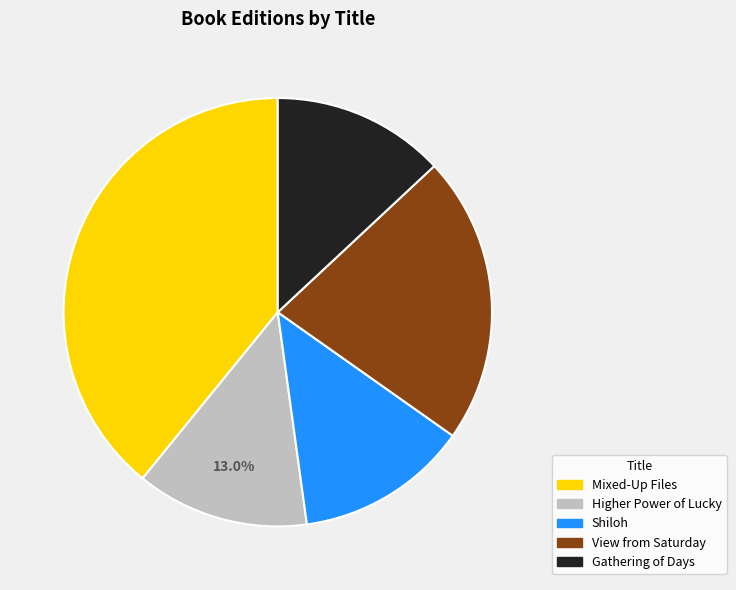

Is there any slice that represents more than half of the pie?

No